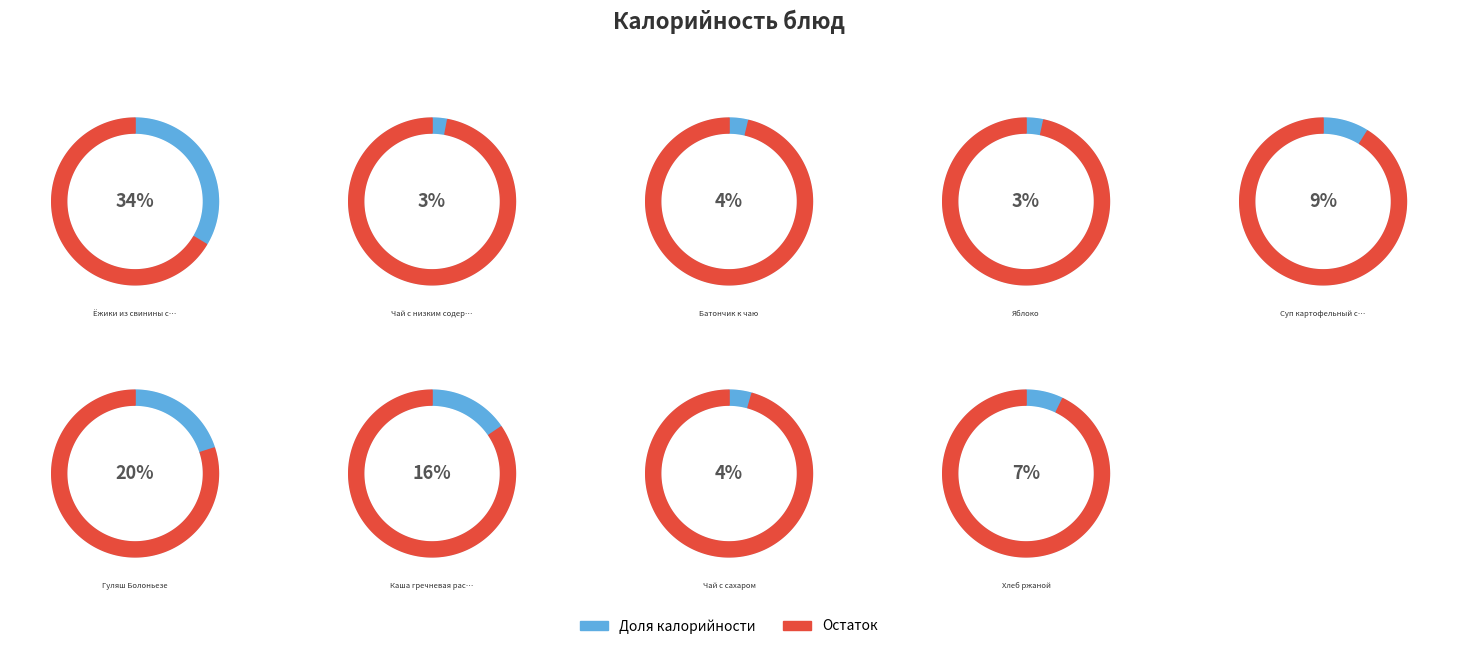

Which category has the biggest portion of the pie?

Ёжики из свинины с соусом